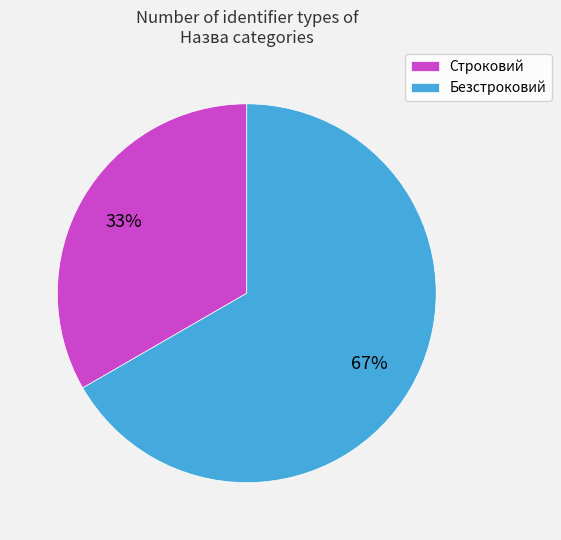

Combined, do Строковий and Безстроковий account for over 50%?

Yes